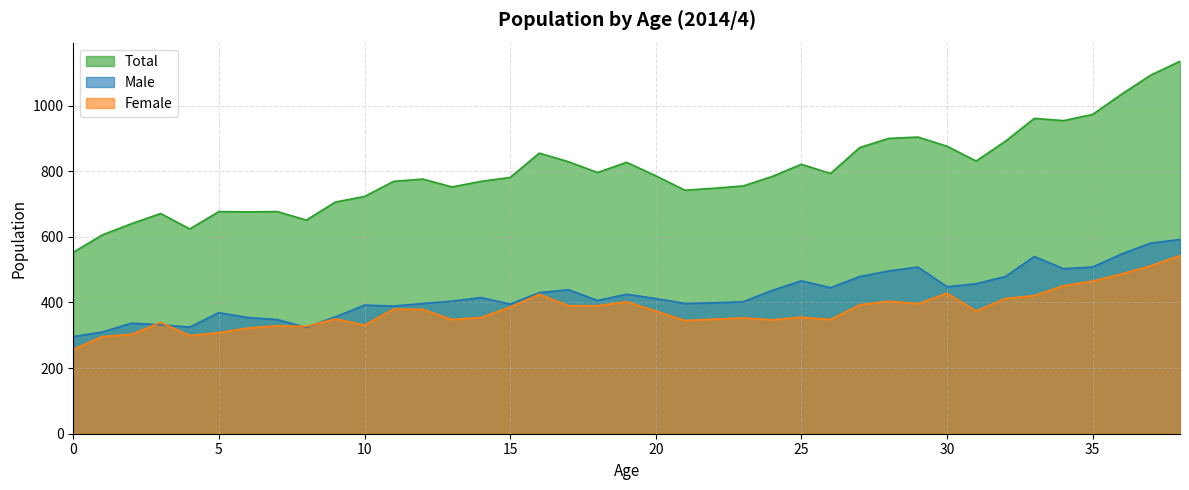

True or false: Male and Total intersect in this chart.

False